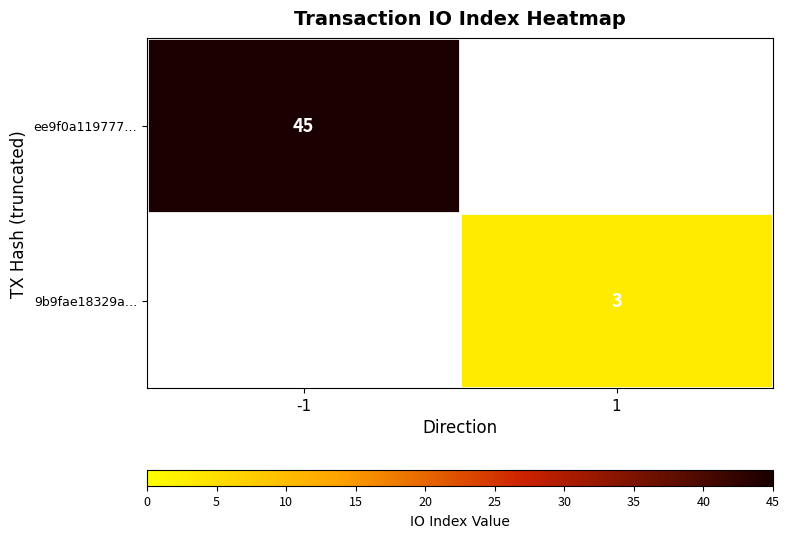

The value of ee9f0a119777… at -1 is 18. True or false?

False